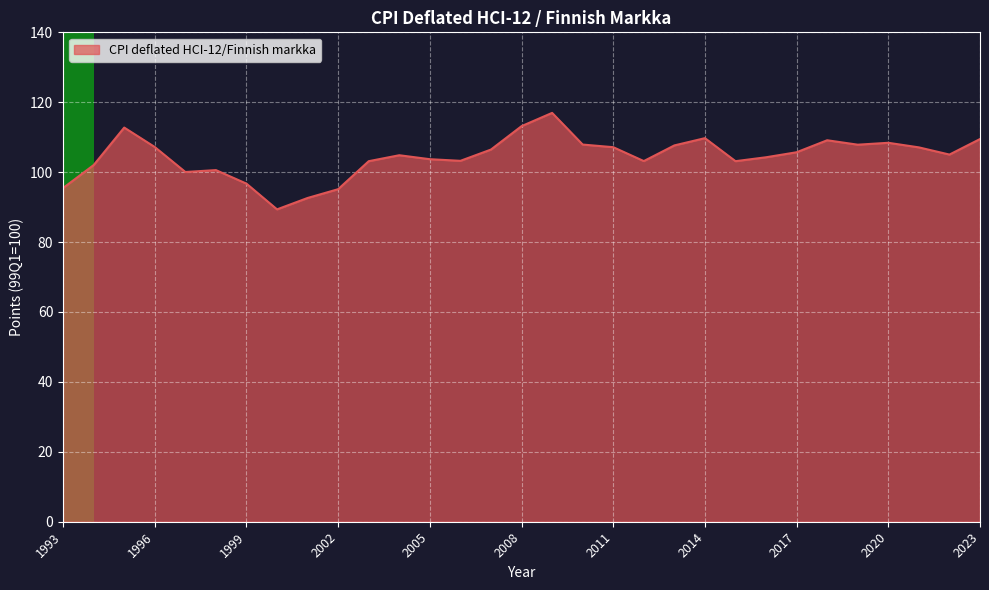

What is the average value?

104.5